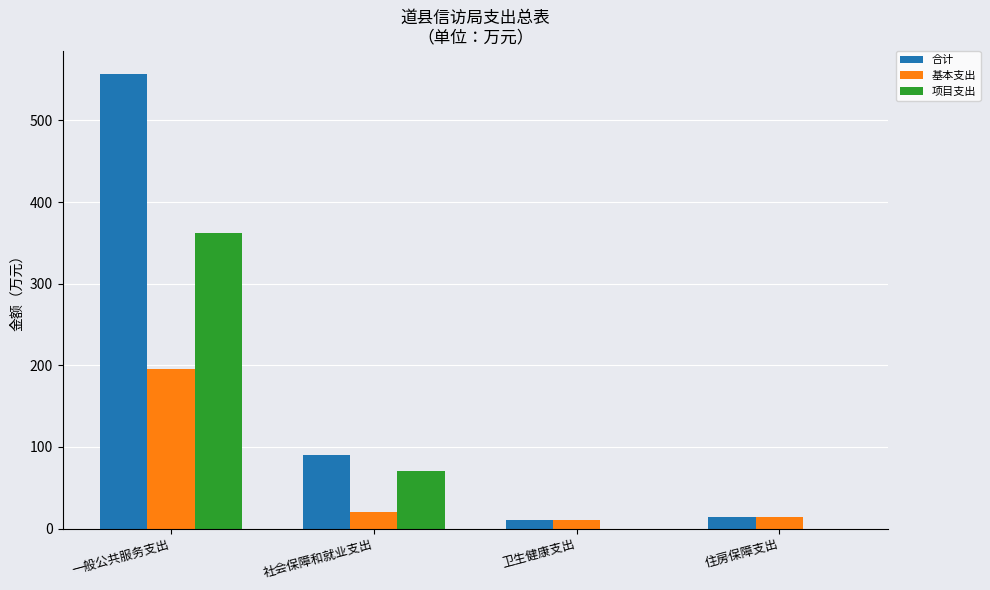

What is the approximate value of 项目支出 at 一般公共服务支出?

361.6